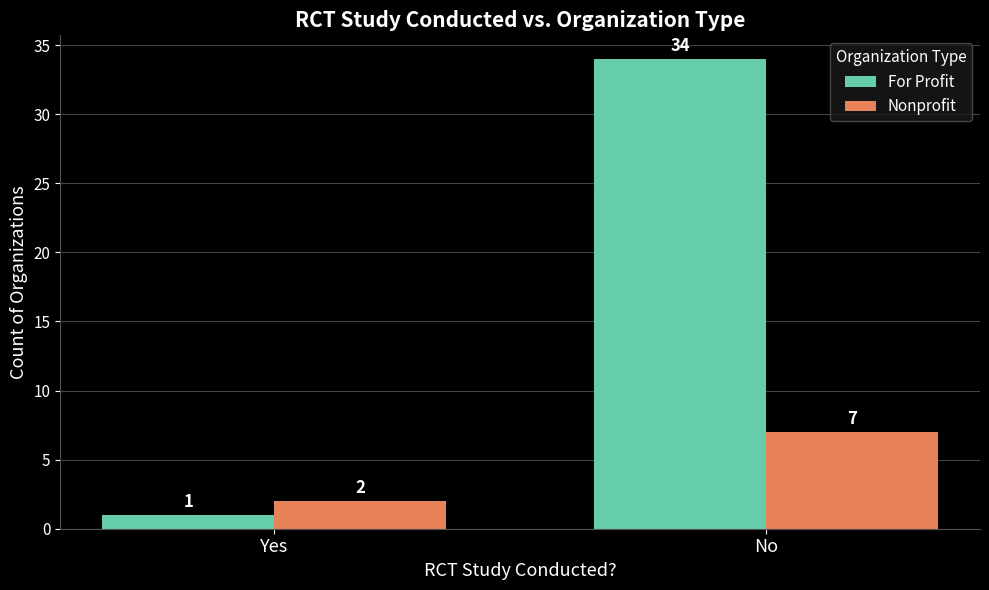

What is the label of the 1st bar from the right?

No